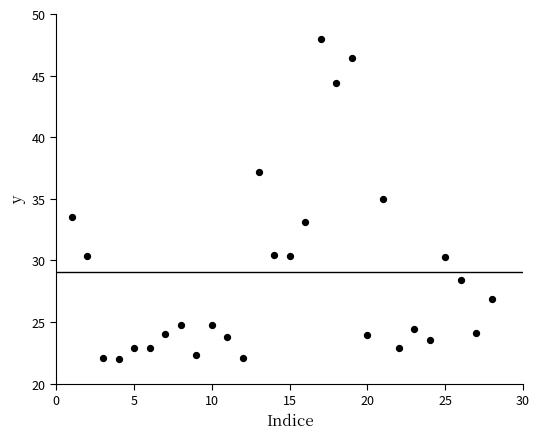

What is the range of X values (max minus min)?

27.0